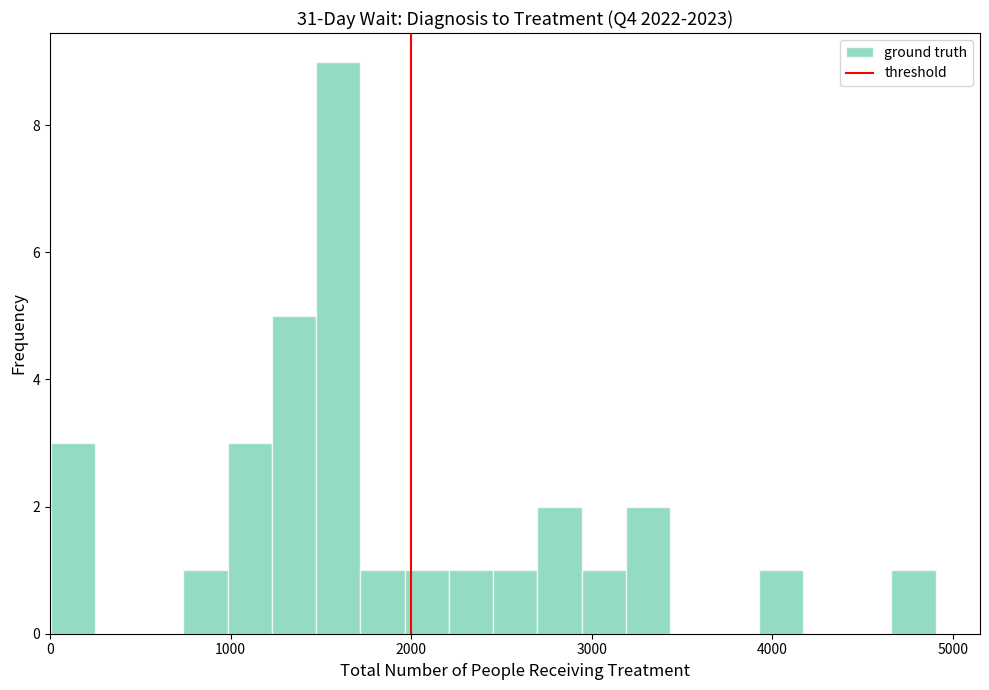

Around what value on the x-axis is the tallest bar? Give the approximate position of its centre, as read against the axis.

1600